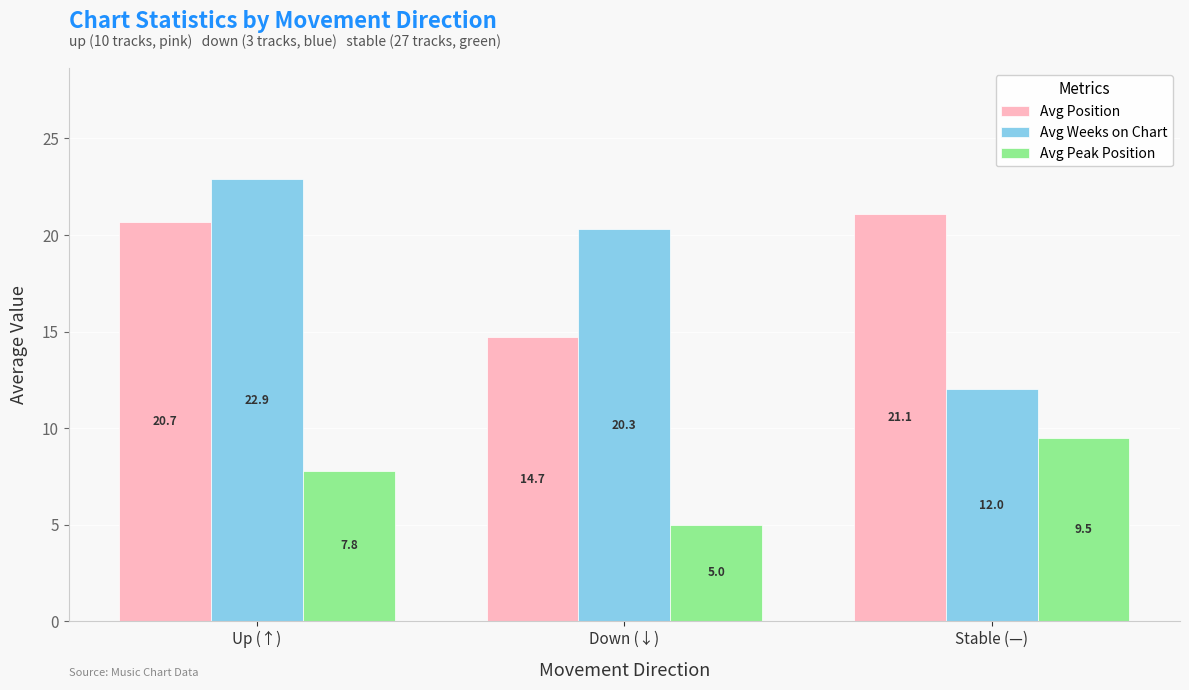

Are the bars grouped side by side (vs. stacked)?

Yes